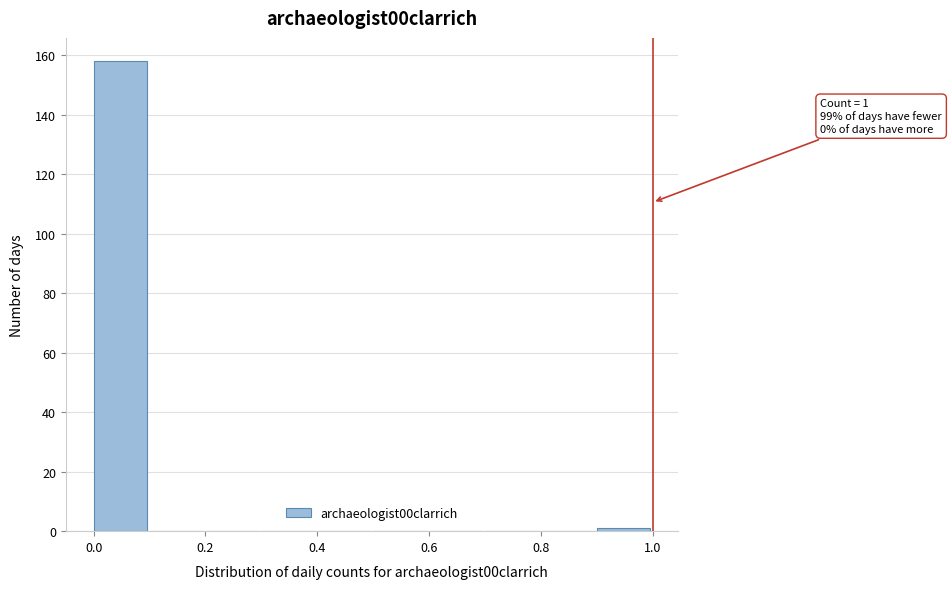

Over which range of the x-axis is the bar tallest?

0.0 to 0.1